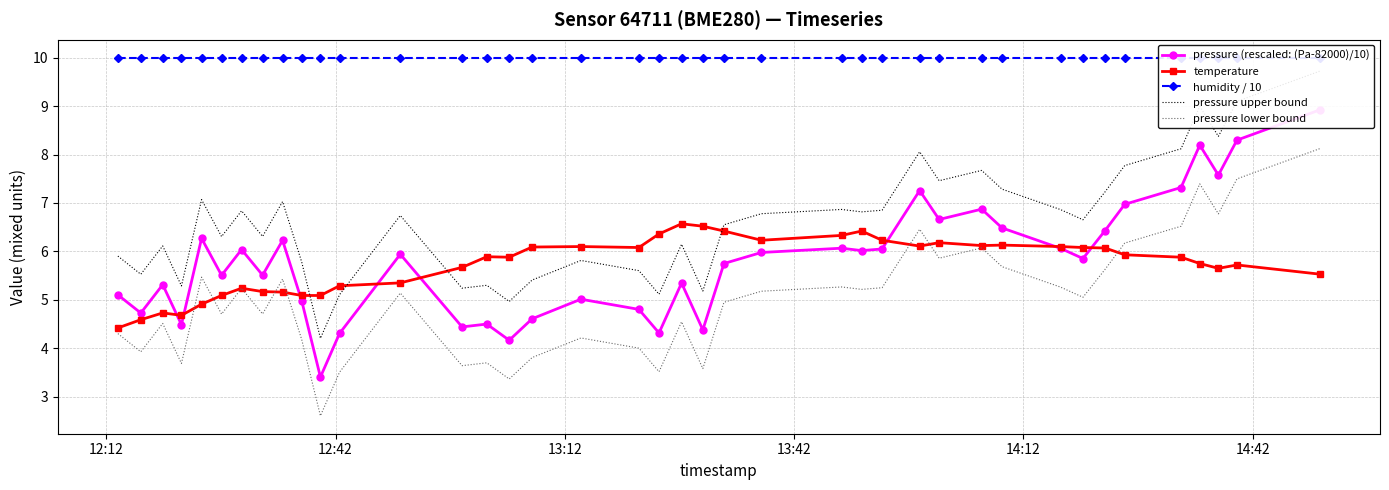

What is the maximum value for temperature?

6.6